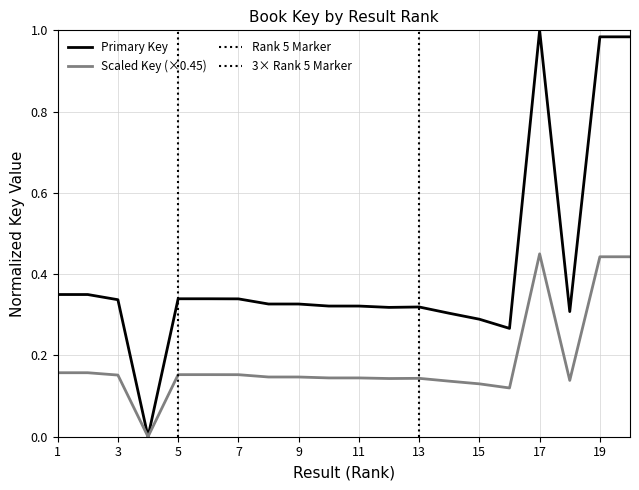

Between 6 and 3, which is larger?

6